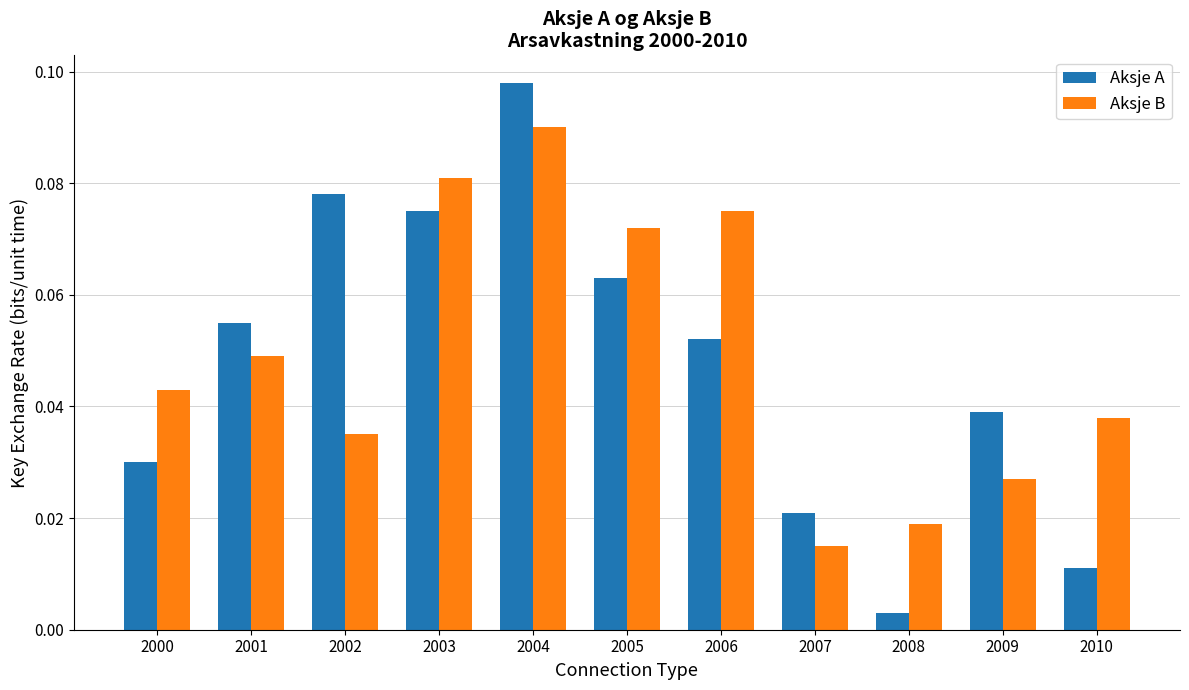

What are all the series names shown in the legend?

Aksje A, Aksje B